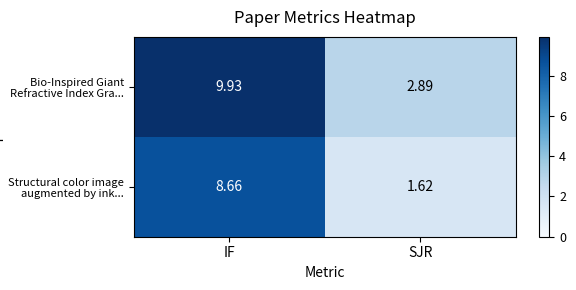

Which category has the lowest value in the Structural color image augmented by ink... series?

SJR